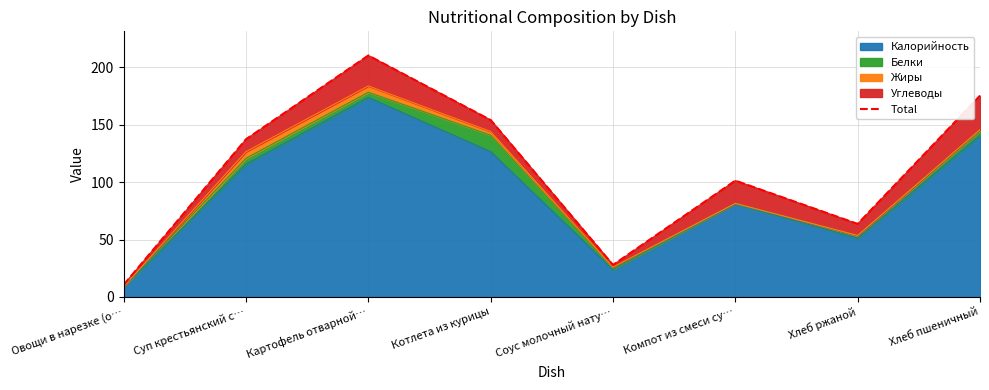

Count the number of values greater than 137.

4